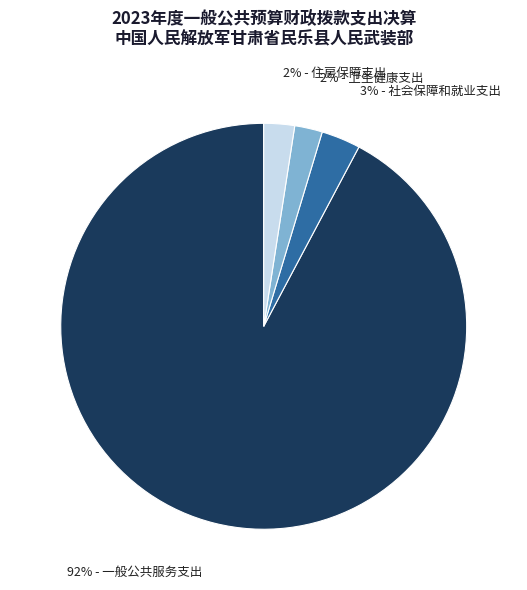

How many segments does this pie chart have?

4